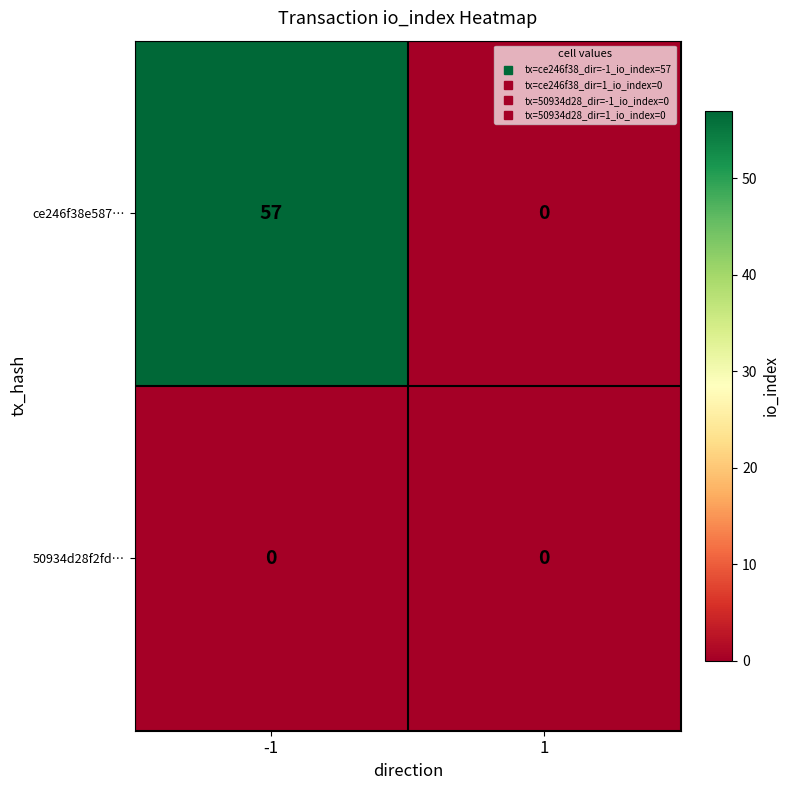

List the series in order of their peak value, highest first.

ce246f38e587…, 50934d28f2fd…